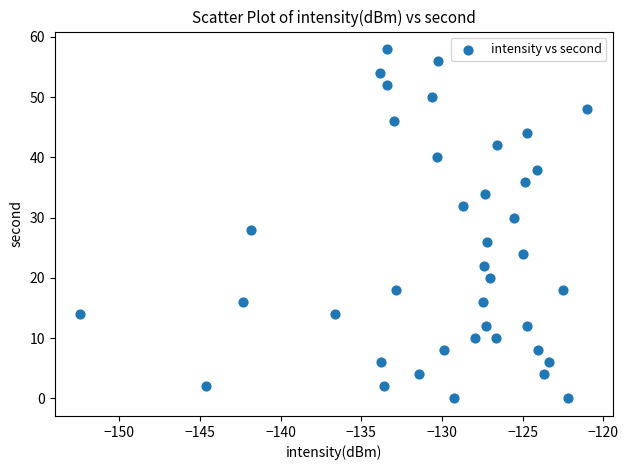

What is the range of Y values (max minus min)?

58